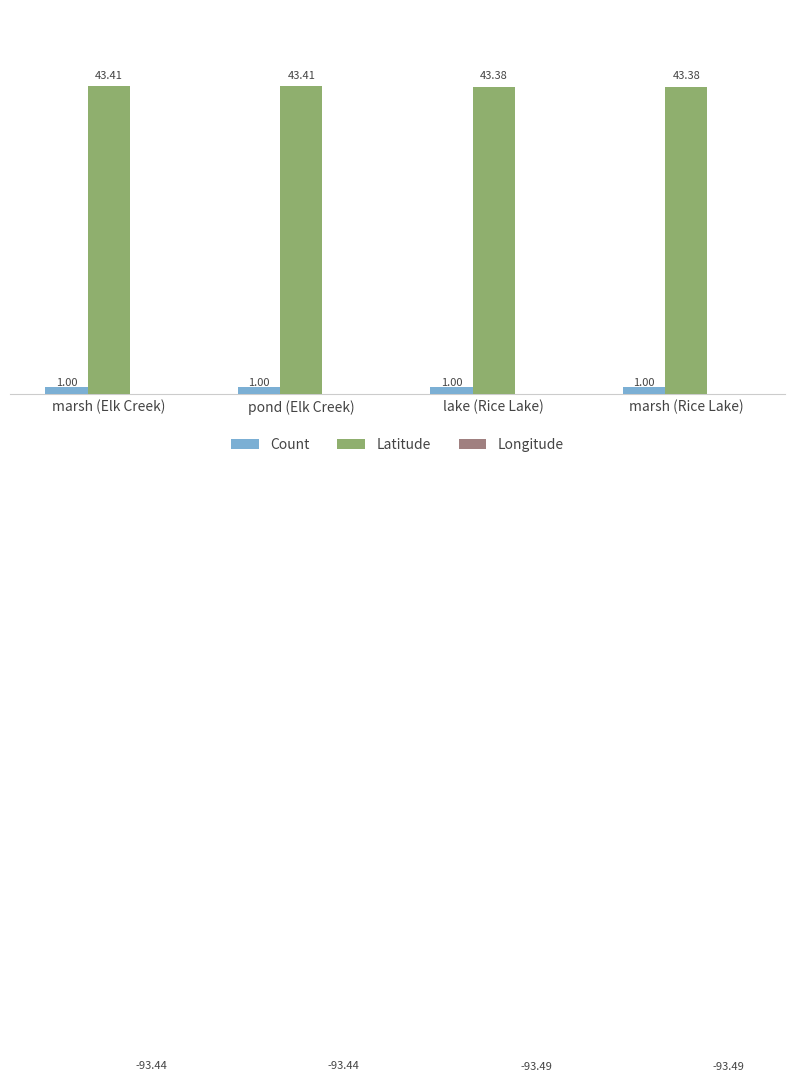

Which series has the largest total across all categories?

Latitude